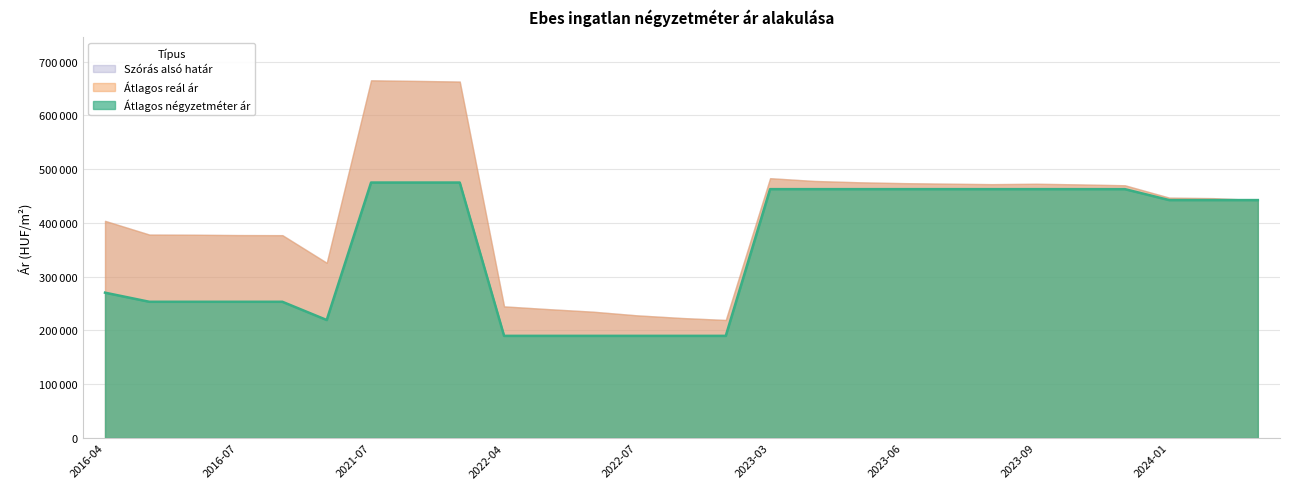

True or false: Szórás alsó határ and Átlagos négyzetméter ár cross at least once.

False